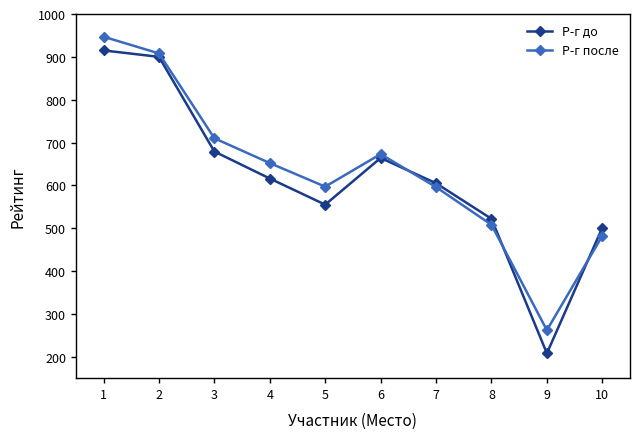

At which label does Р-г до first exceed 616?

1